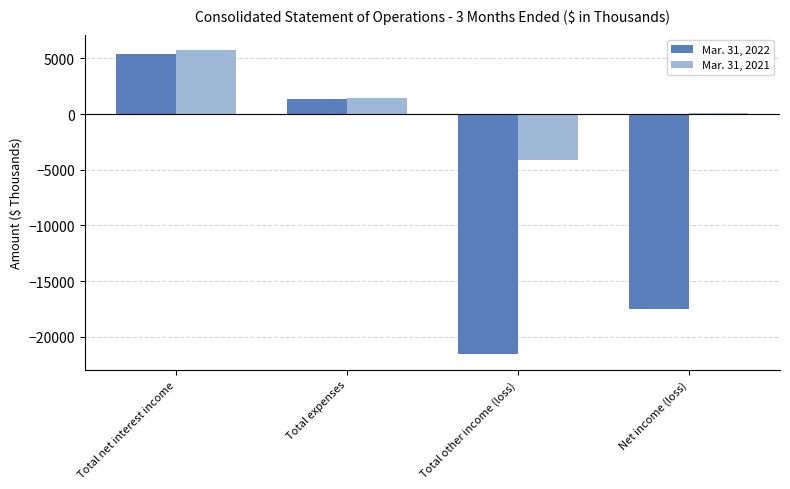

What is the label of the 4th bar from the left?

Net income (loss)